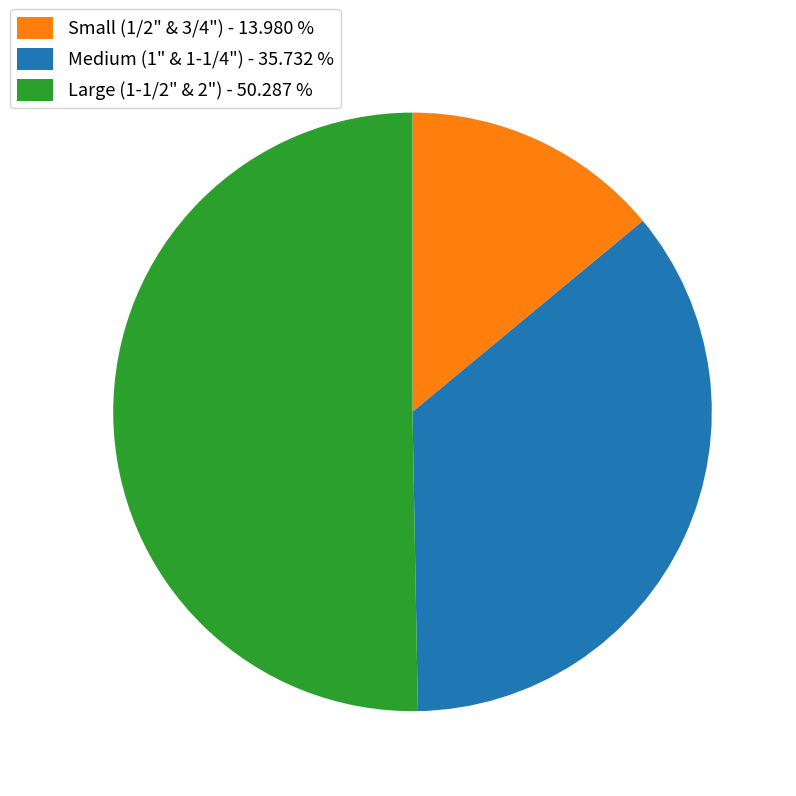

Rank the categories by value from lowest to highest.

Small (1/2" & 3/4") - 13.980 %, Medium (1" & 1-1/4") - 35.732 %, Large (1-1/2" & 2") - 50.287 %